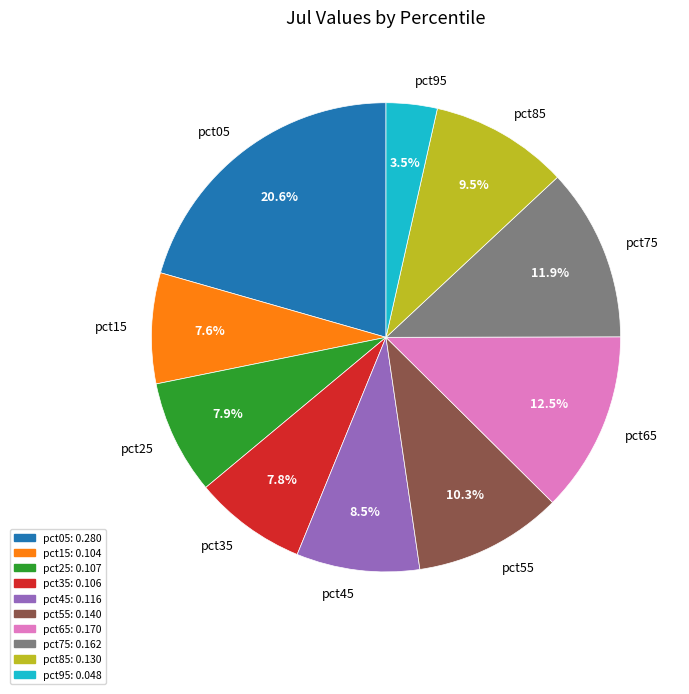

Which slice is the largest?

pct05